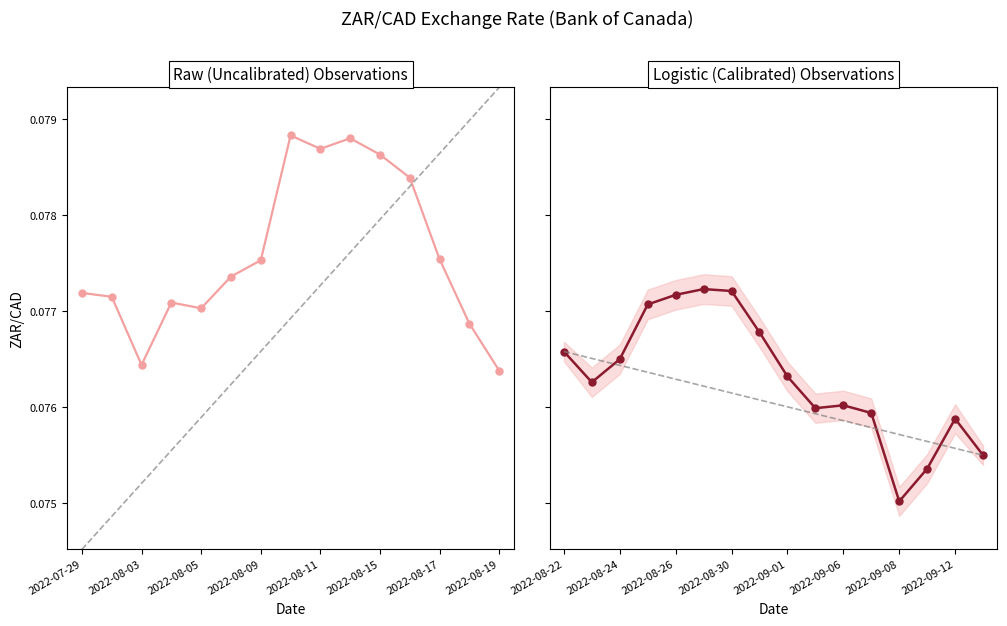

What is the sum of the values at 2022-09-09 and 2022-08-02?

0.2